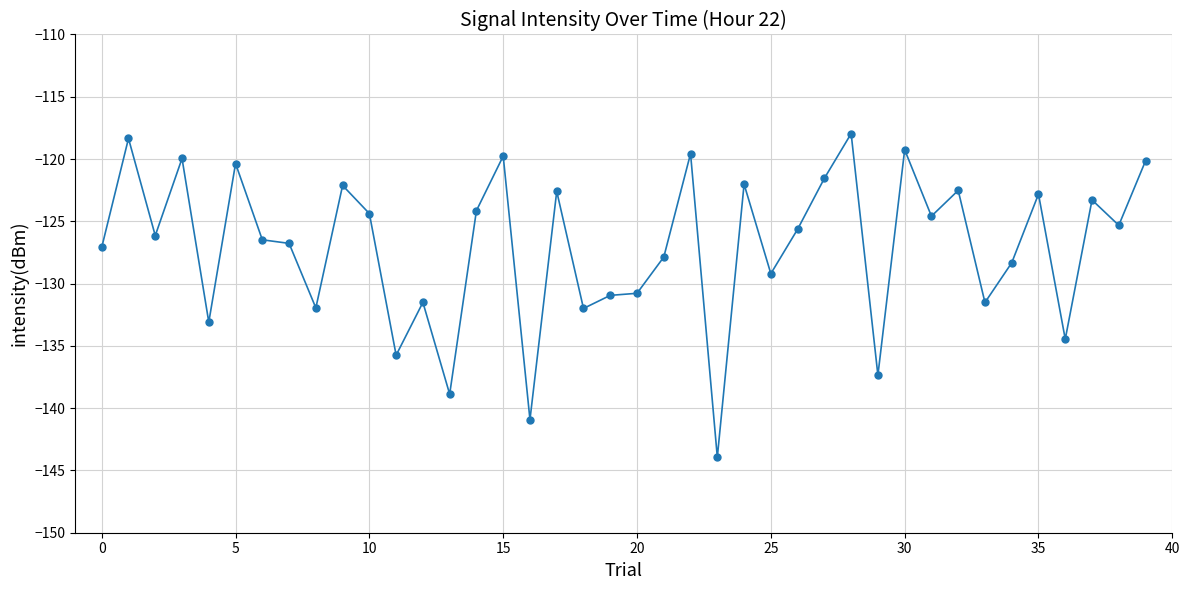

What is the value of the 17th point from the left?

-140.9